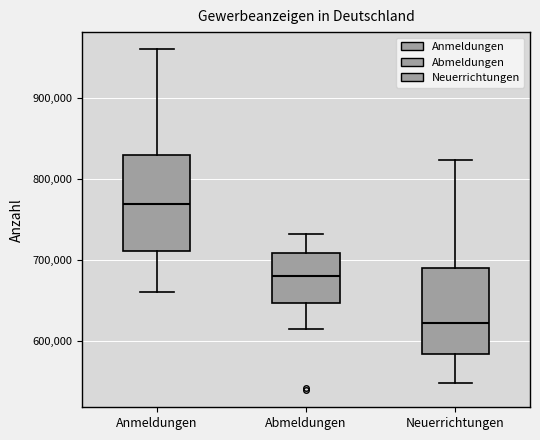

Where does the median line of the box for Anmeldungen sit on the y-axis? The values are not printed on the chart, so give them approximately, as read against the axis.

770000